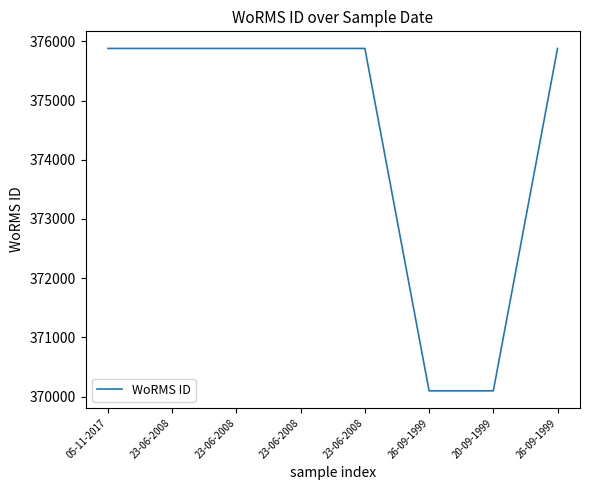

What is the difference between the maximum and second lowest values?

5783